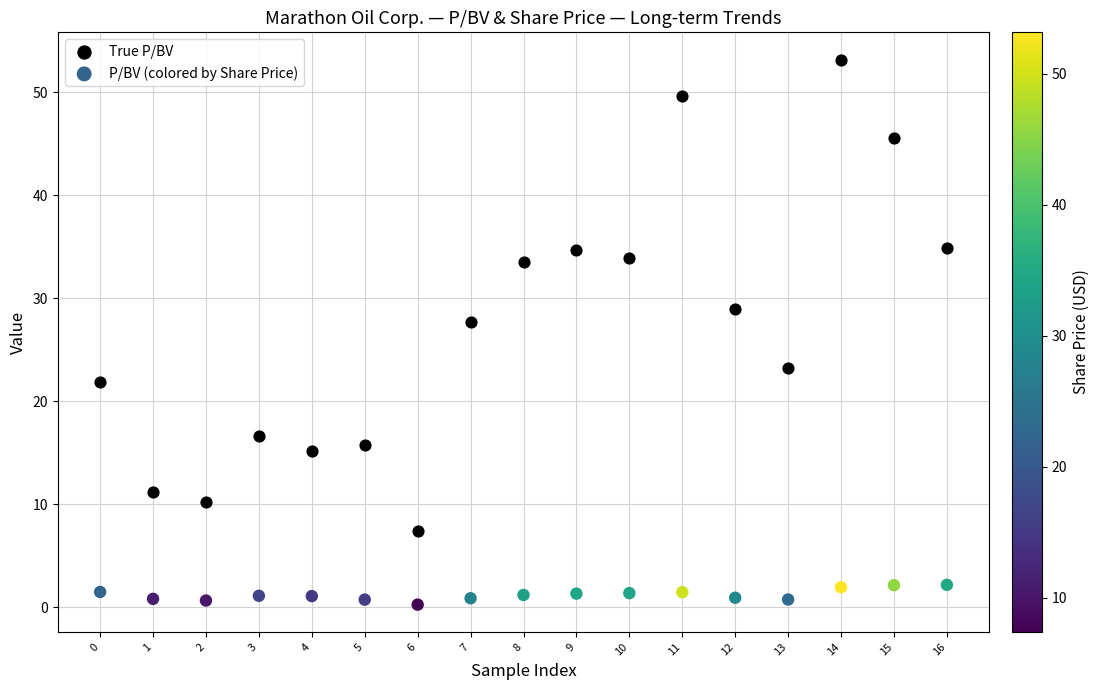

Across all data points, what is the range of Y values (max minus min)?

52.9